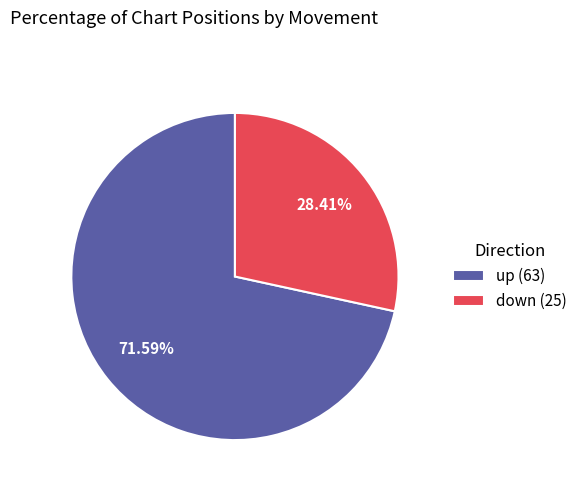

Rank the categories by value from lowest to highest.

down, up